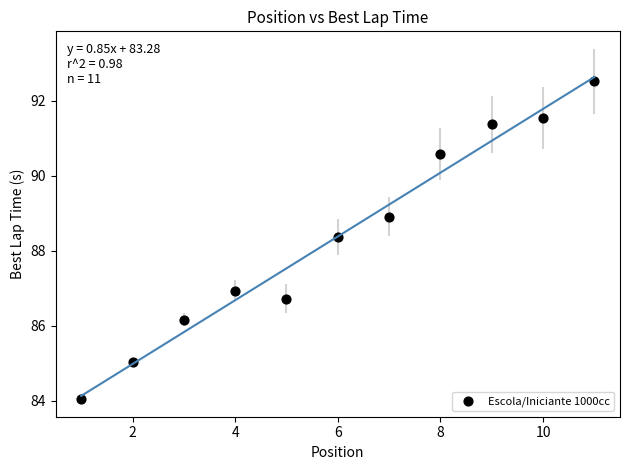

What Y value in the scatter plot is closest to 88?

88.4